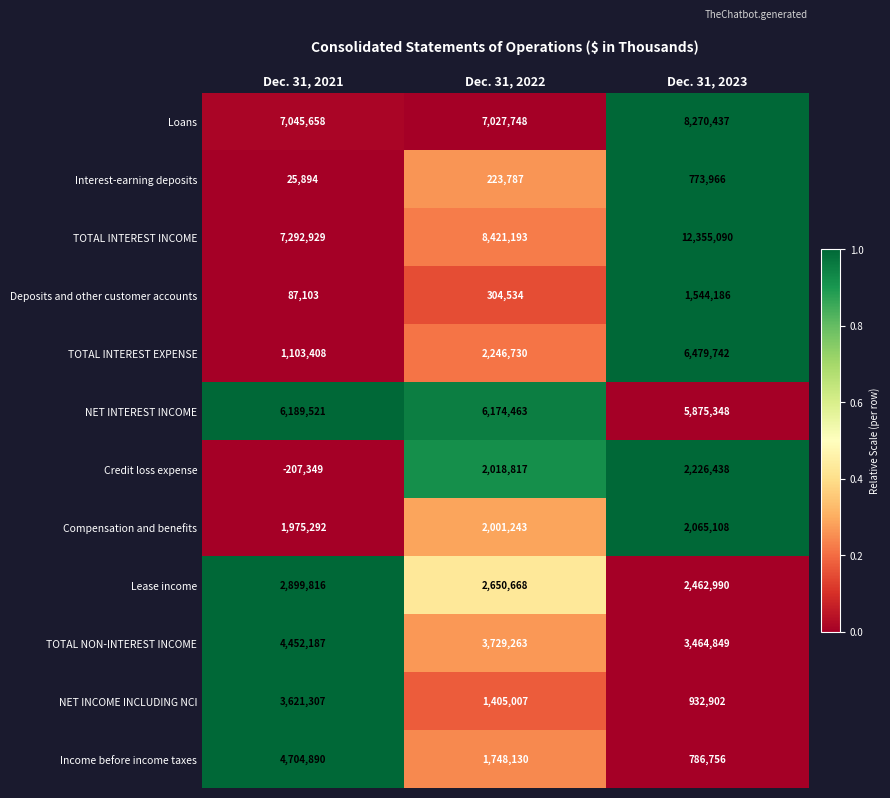

Is it true that Interest-earning deposits equals 25894 at Dec. 31, 2021?

True